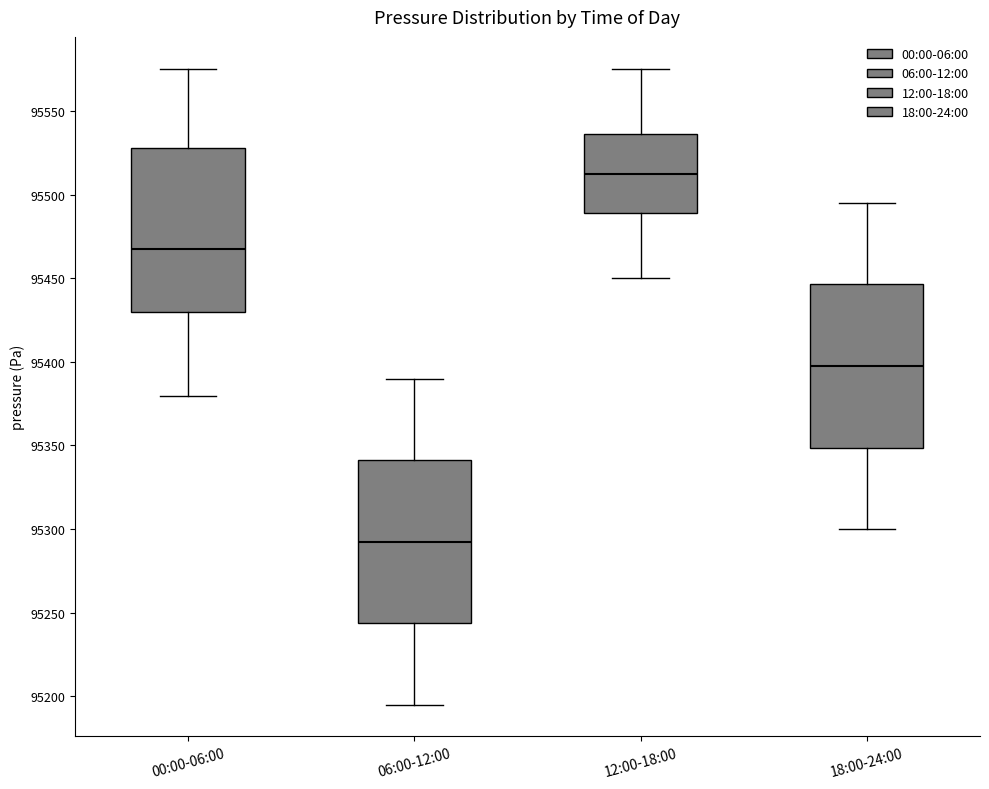

Reading left to right, transcribe this box plot: for each box, give where its median line is, the range the box spans, and where its two whiskers end, as read against the y-axis. The values are not printed on the chart, so give them approximately, as read against the axis.

00:00-06:00: median 95465, box 95430 to 95530, whiskers 95380 to 95575
06:00-12:00: median 95295, box 95245 to 95340, whiskers 95195 to 95390
12:00-18:00: median 95515, box 95490 to 95535, whiskers 95450 to 95575
18:00-24:00: median 95400, box 95350 to 95445, whiskers 95300 to 95495